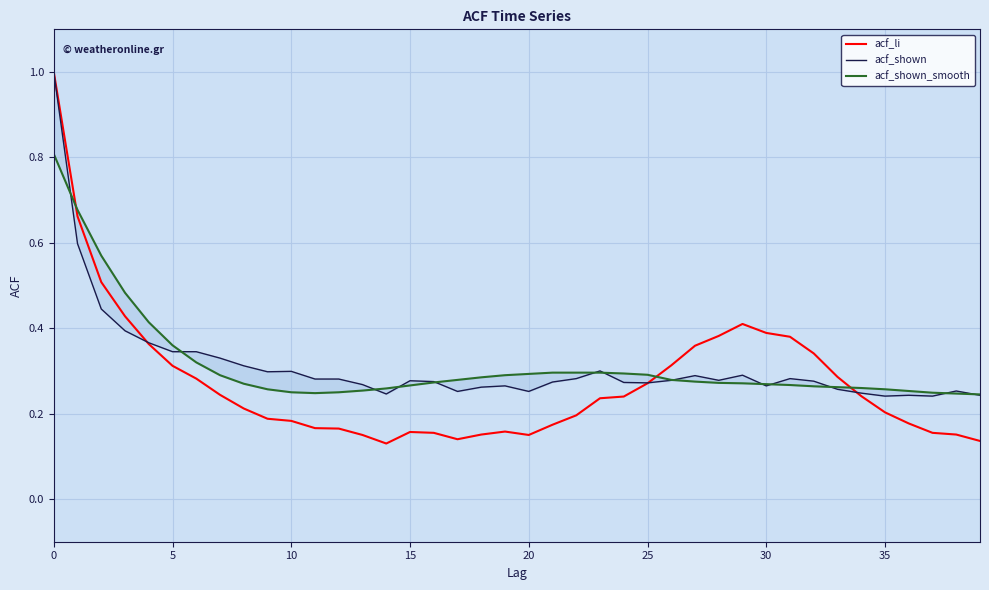

What is the label of the 27th point from the left?

26